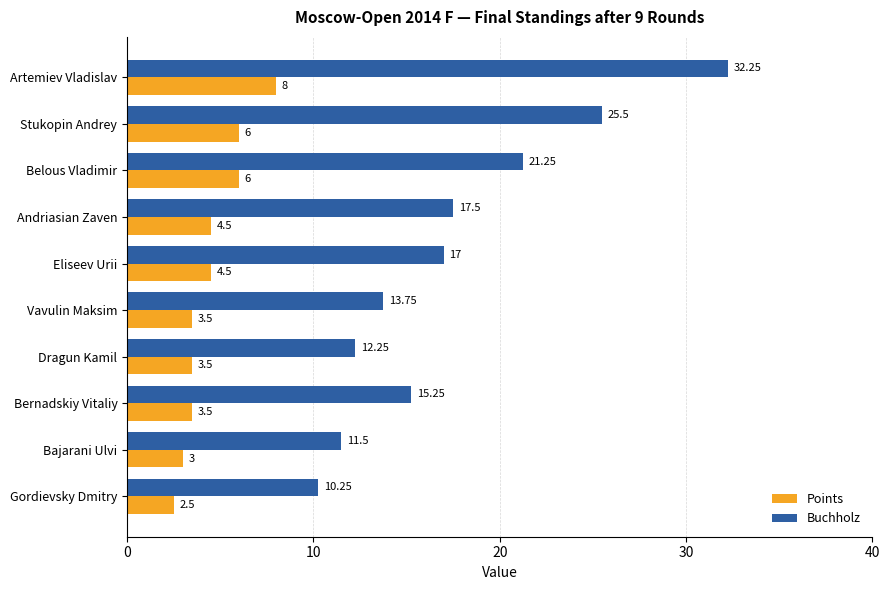

At which label does Buchholz reach its minimum?

Gordievsky Dmitry